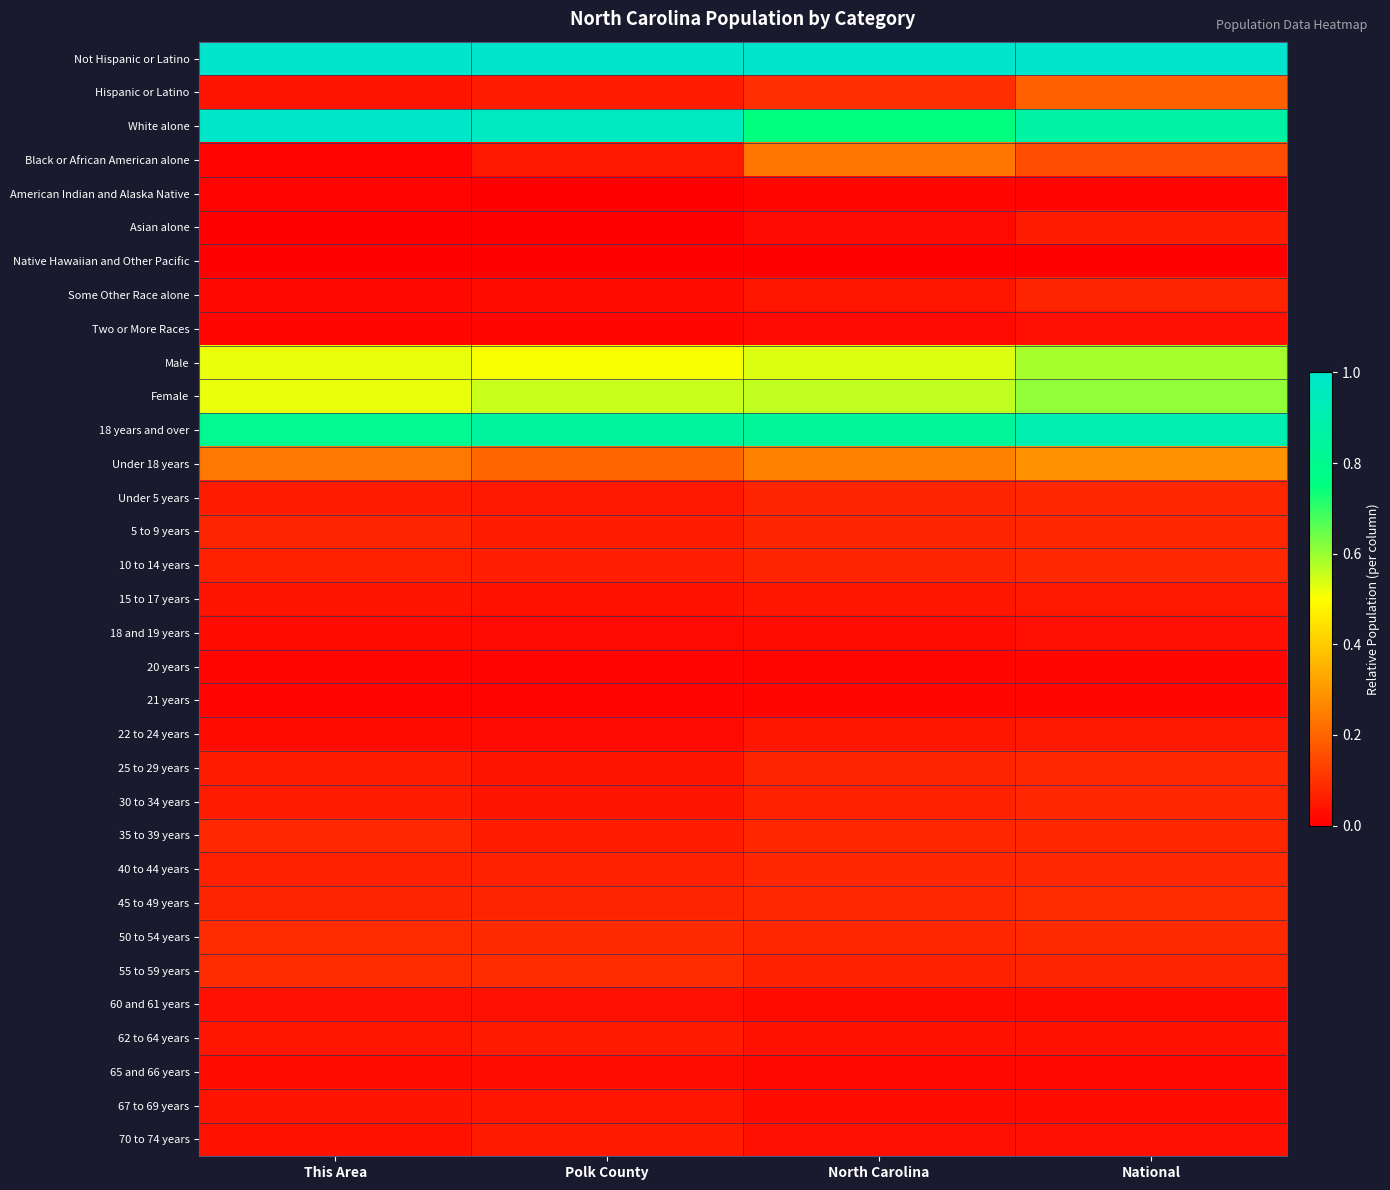

List the series in order of their peak value, highest first.

Not Hispanic or Latino, White alone, 18 years and over, Female, Male, Under 18 years, Black or African American alone, Hispanic or Latino, 50 to 54 years, 55 to 59 years, 45 to 49 years, 25 to 29 years, 35 to 39 years, 40 to 44 years, 10 to 14 years, 5 to 9 years, Under 5 years, 30 to 34 years, Some Other Race alone, Asian alone, 70 to 74 years, 62 to 64 years, 15 to 17 years, 22 to 24 years, 67 to 69 years, 60 and 61 years, 18 and 19 years, Two or More Races, 65 and 66 years, 20 years, 21 years, American Indian and Alaska Native, Native Hawaiian and Other Pacific